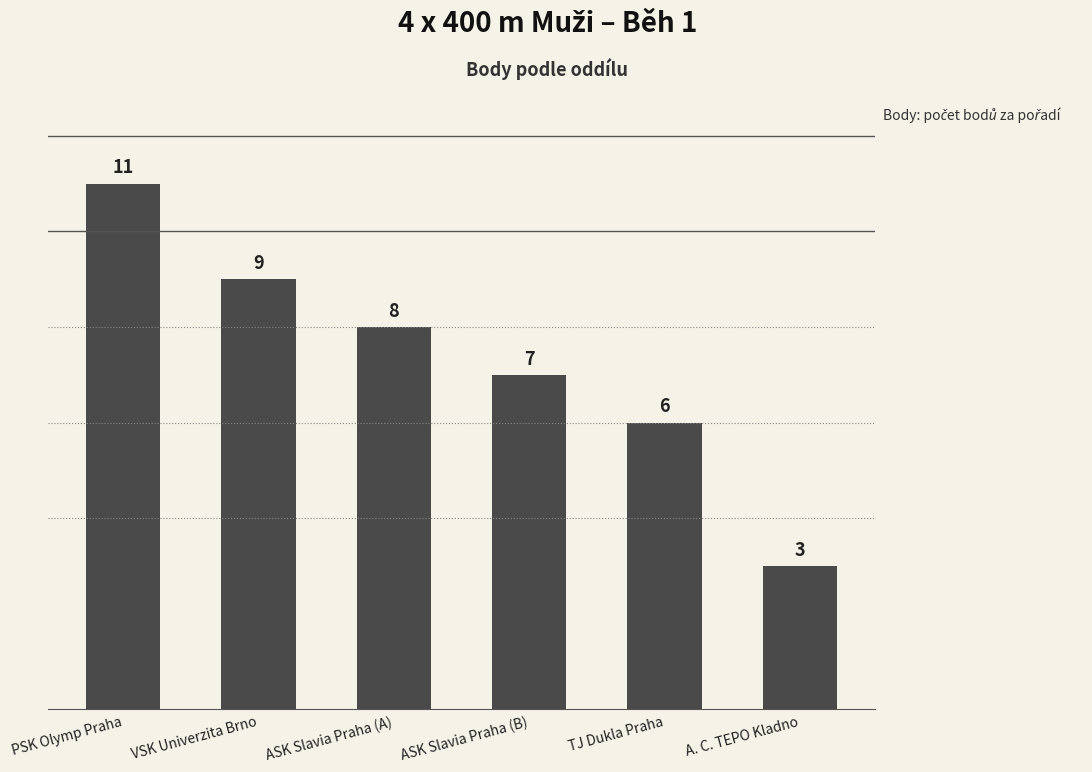

Rank the categories by value from lowest to highest.

A. C. TEPO Kladno, TJ Dukla Praha, ASK Slavia Praha (B), ASK Slavia Praha (A), VSK Univerzita Brno, PSK Olymp Praha